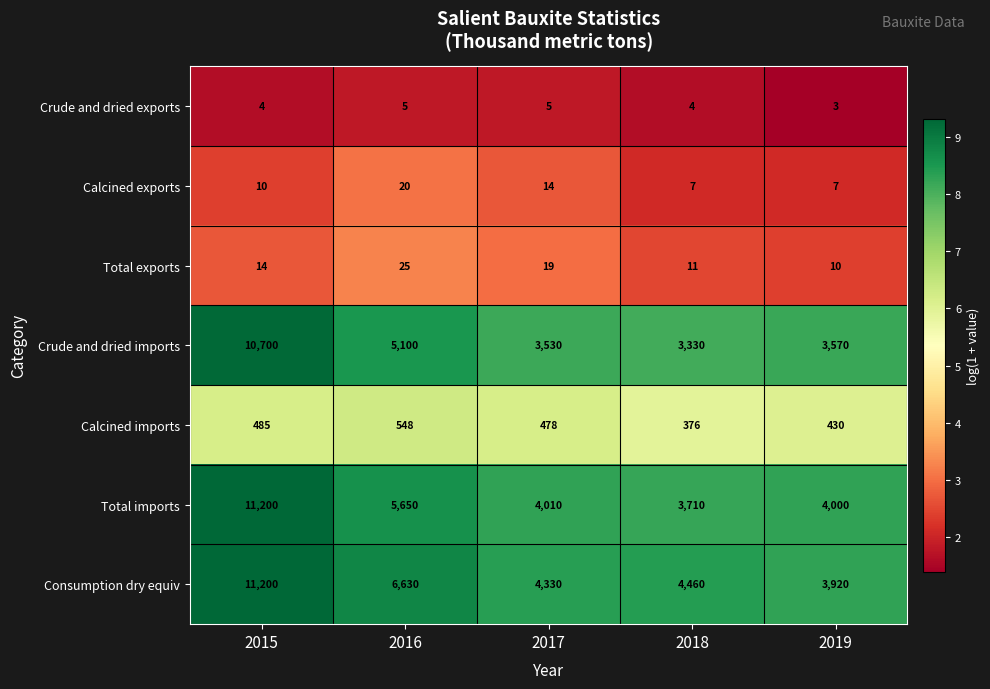

What is the sum of all Calcined exports values?

58